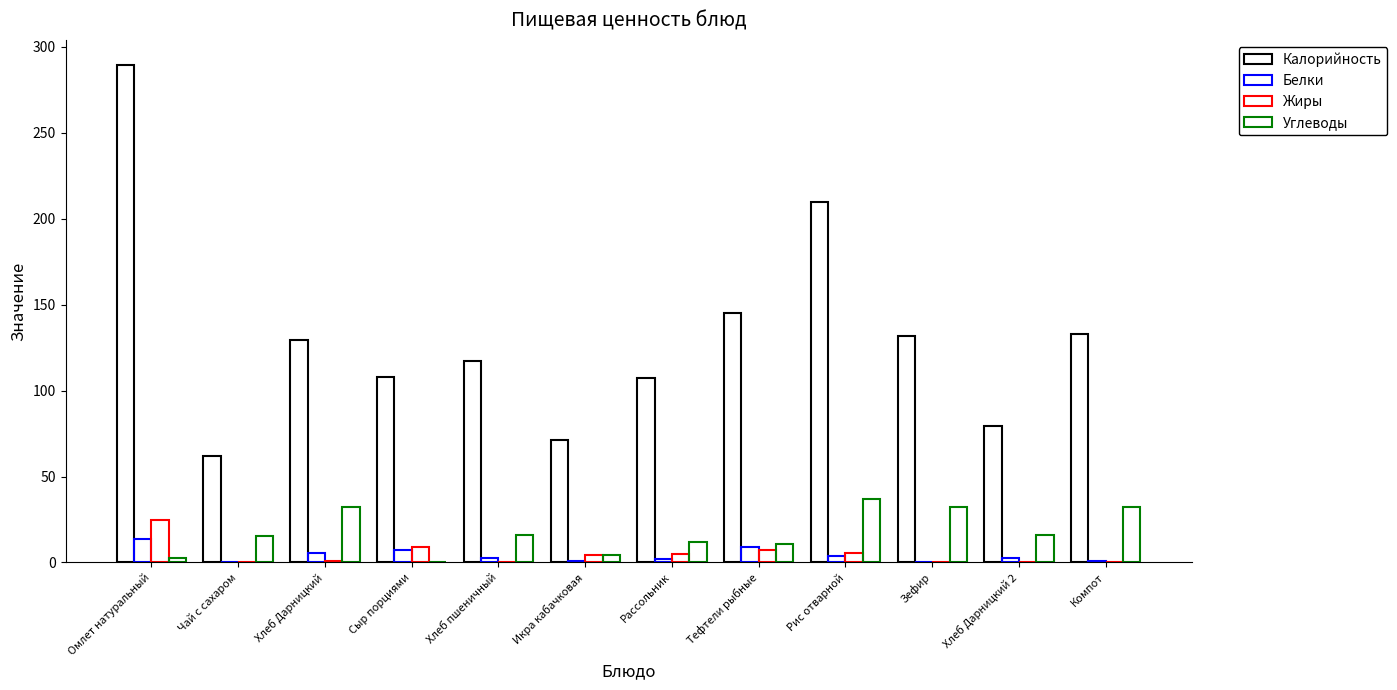

The value of Углеводы at Икра кабачковая is 4.4. True or false?

True